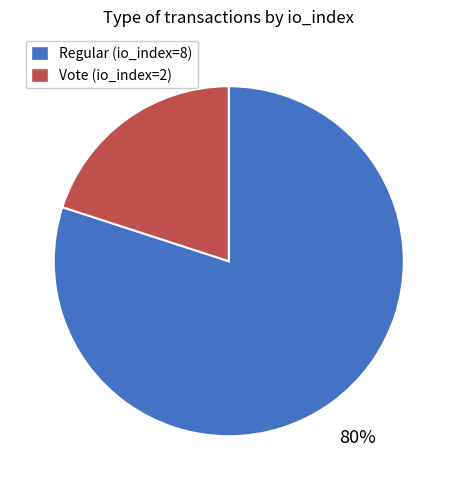

Do Regular (io_index=8) and Vote (io_index=2) together represent more than half of the pie?

Yes